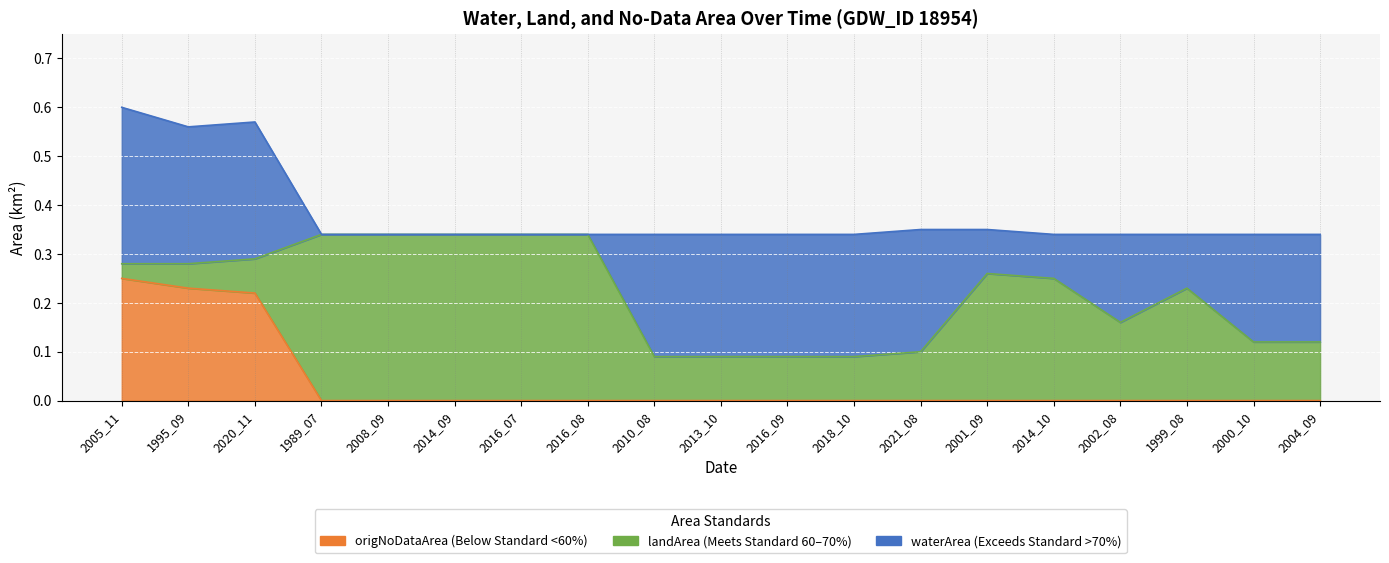

Where do landArea and waterArea first cross each other?

2020_11 and 1989_07